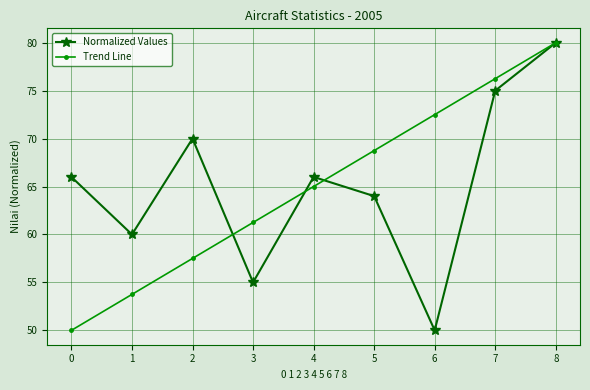

What is the maximum value shown in the chart?

80.0